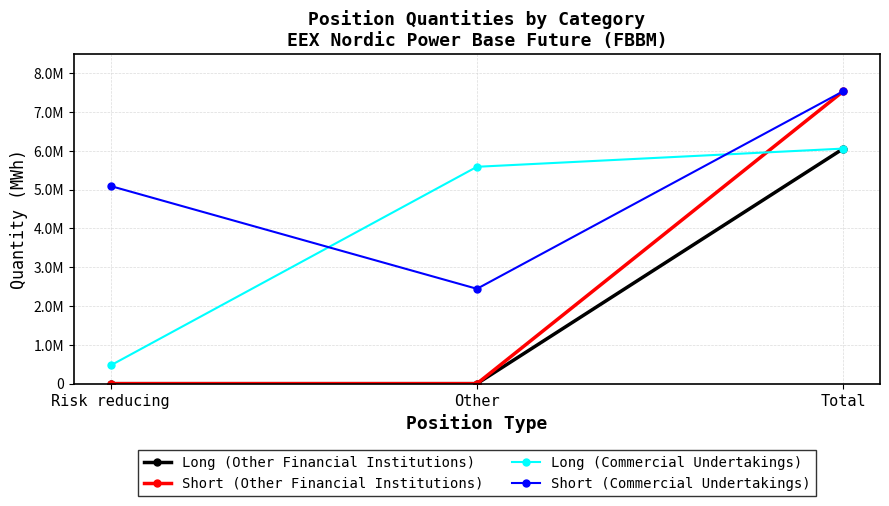

Where is Short (Commercial Undertakings) nearest to the value 4992538?

Risk reducing